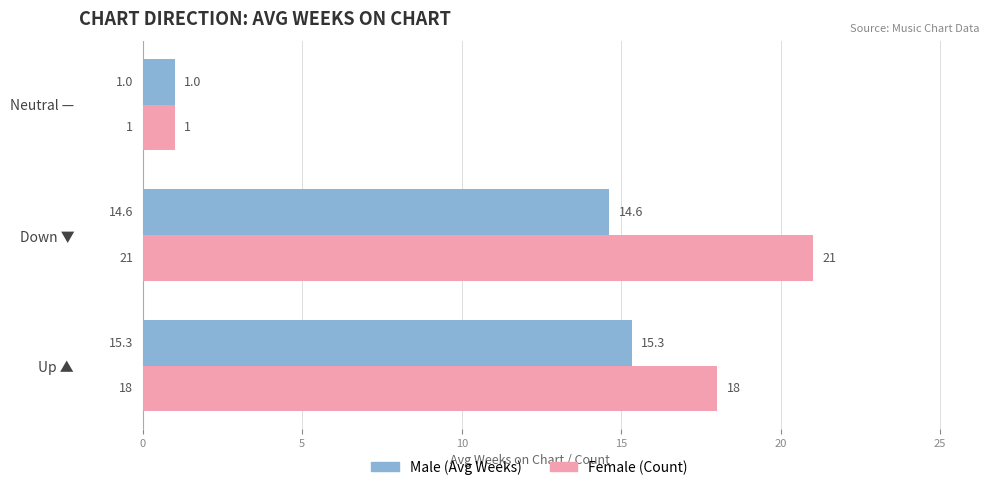

What is the greatest value displayed?

21.0